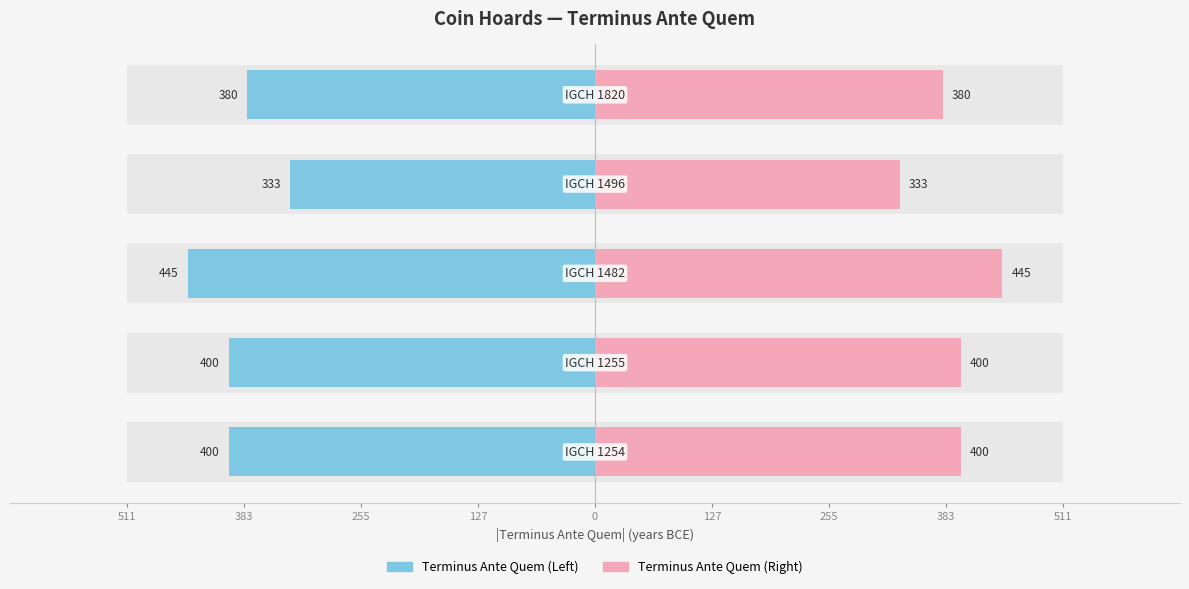

Is the value of Terminus Ante Quem (Left) at 0 greater than the value of Terminus Ante Quem (Right) at 0?

No